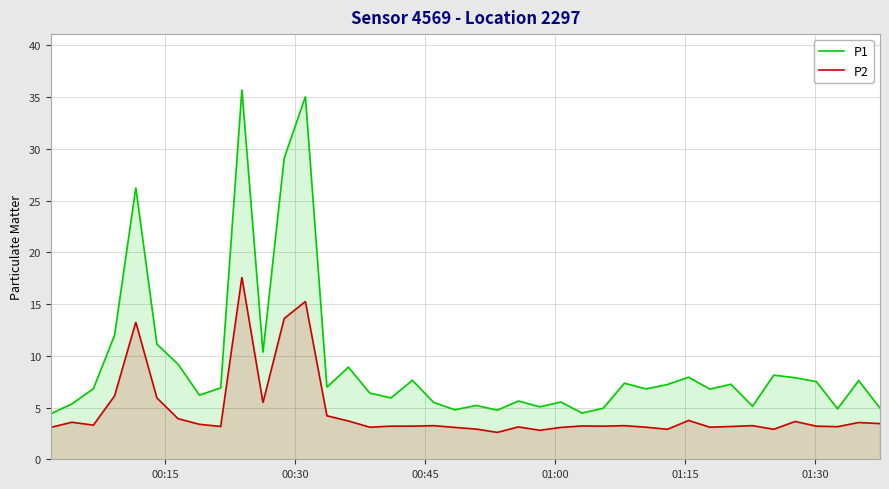

What is the sum of all P2 values?

184.8